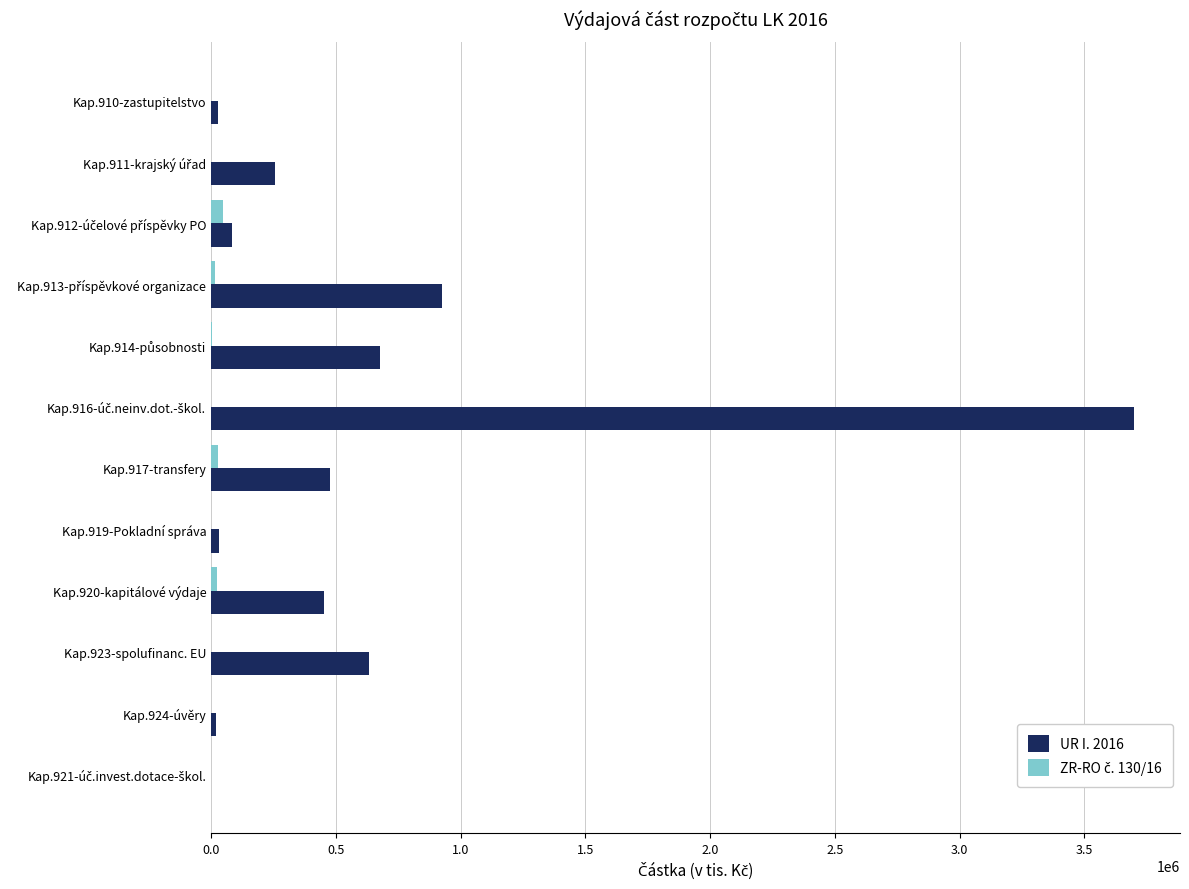

The value of UR I. 2016 at Kap.920-kapitálové výdaje is 453810.4. True or false?

True